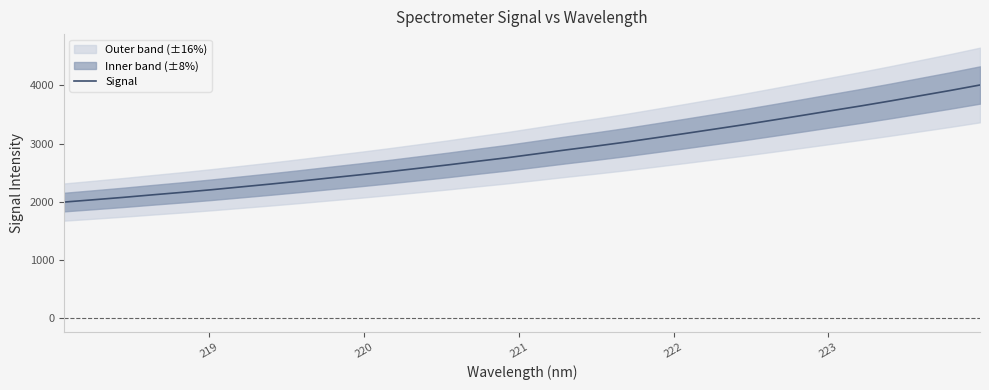

Is it true that the value at 218 is 3225.6?

False